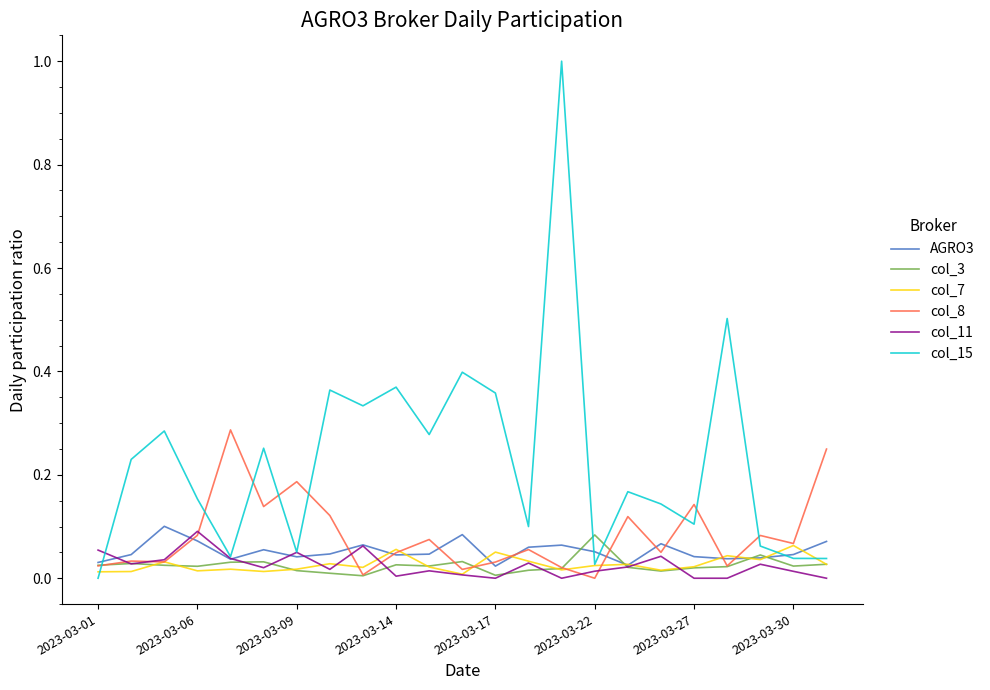

What is the maximum value shown in the chart?

1.0